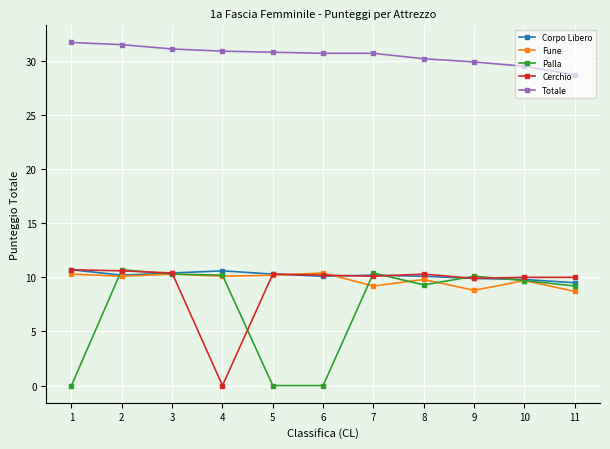

True or false: Totale and Fune cross at least once.

False